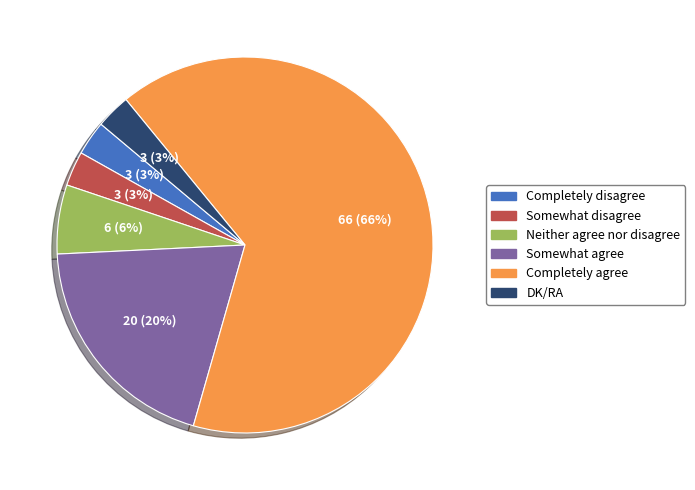

Is there a majority slice in this chart?

Yes